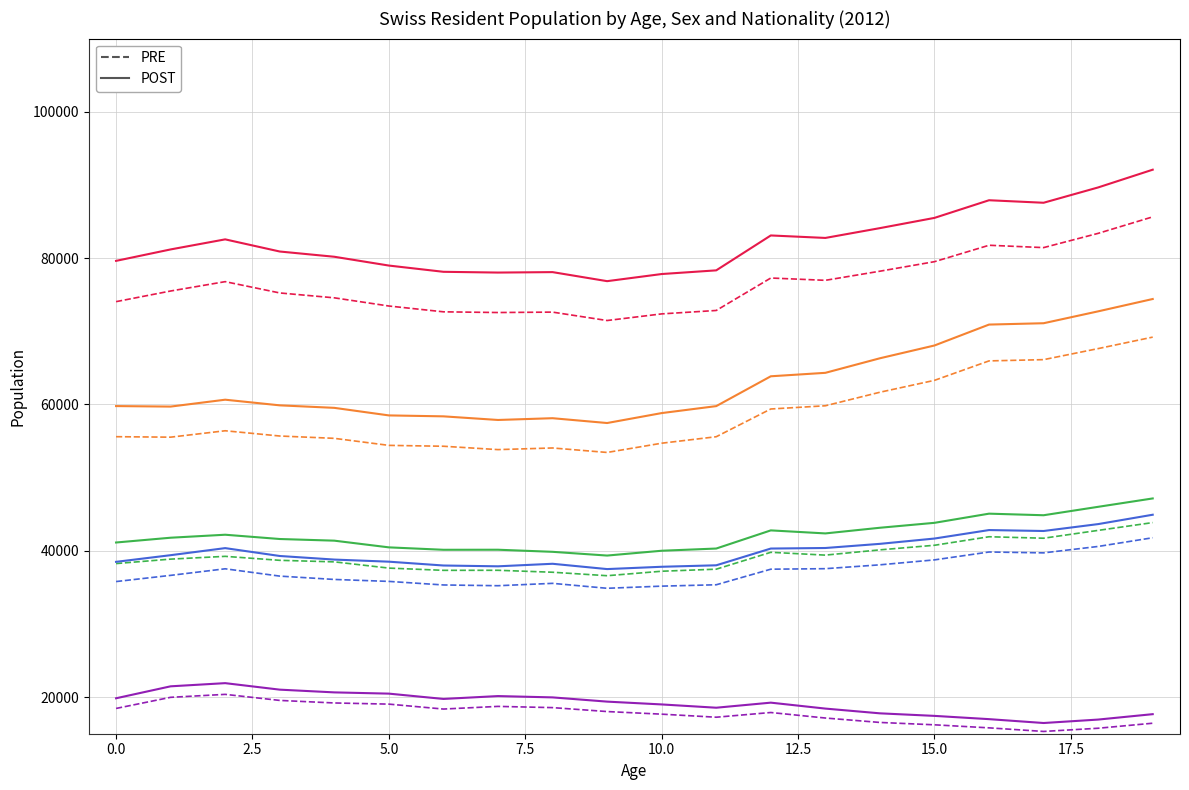

How many lines are shown in the chart?

10